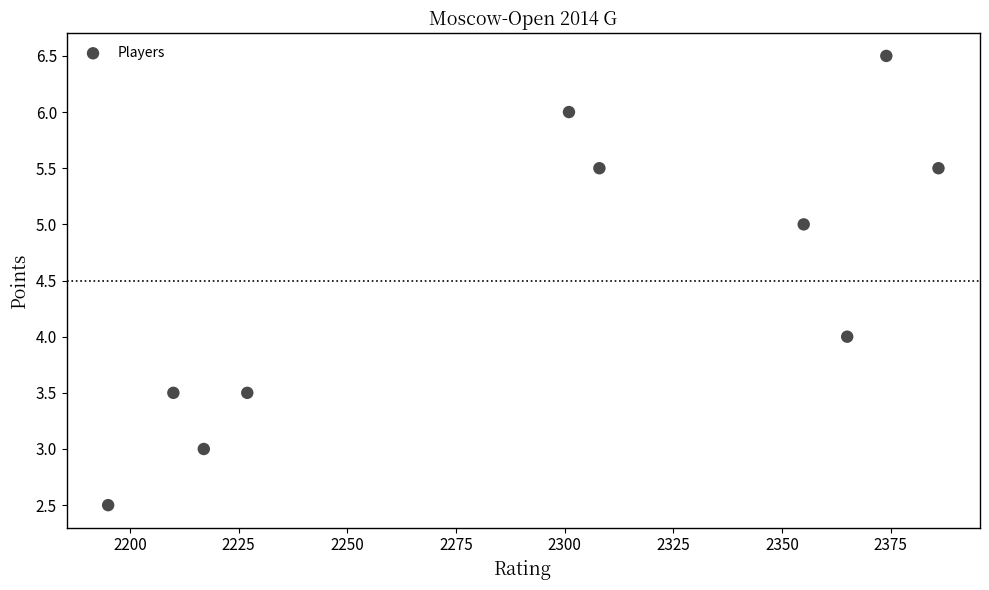

What is the range of Y values (max minus min)?

4.0